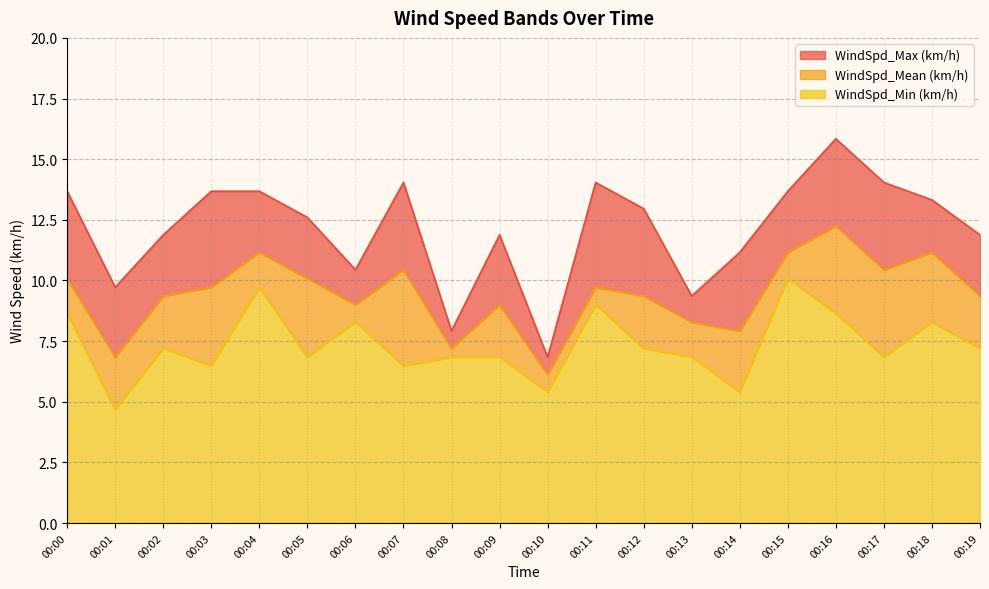

What is the spread (max minus min) of values at 00:08?

1.1